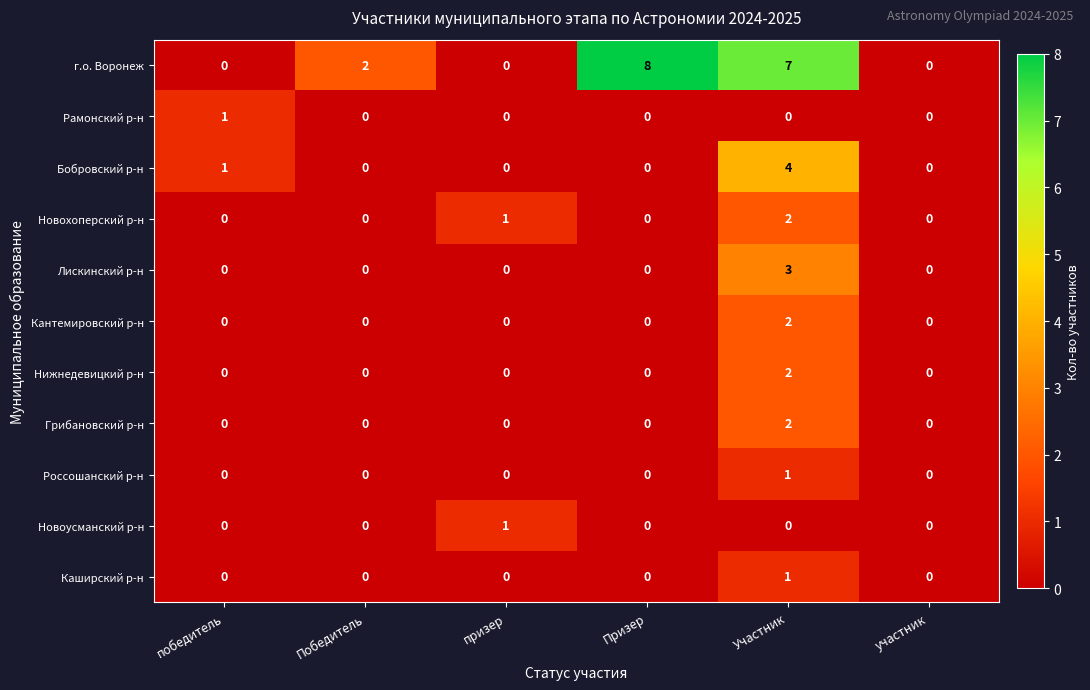

At which category is the sum across all series the highest?

Участник